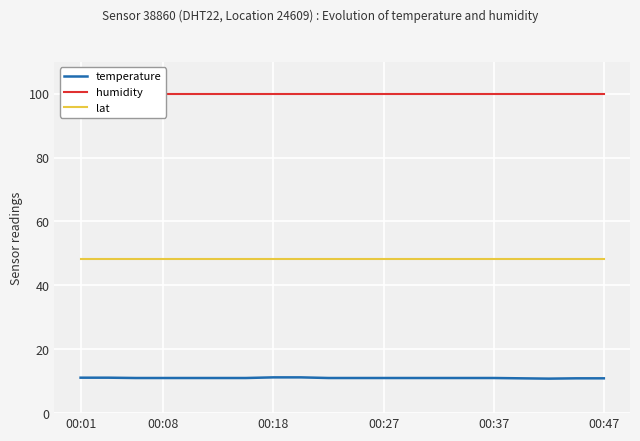

At which label is lat closest to 48?

00:01